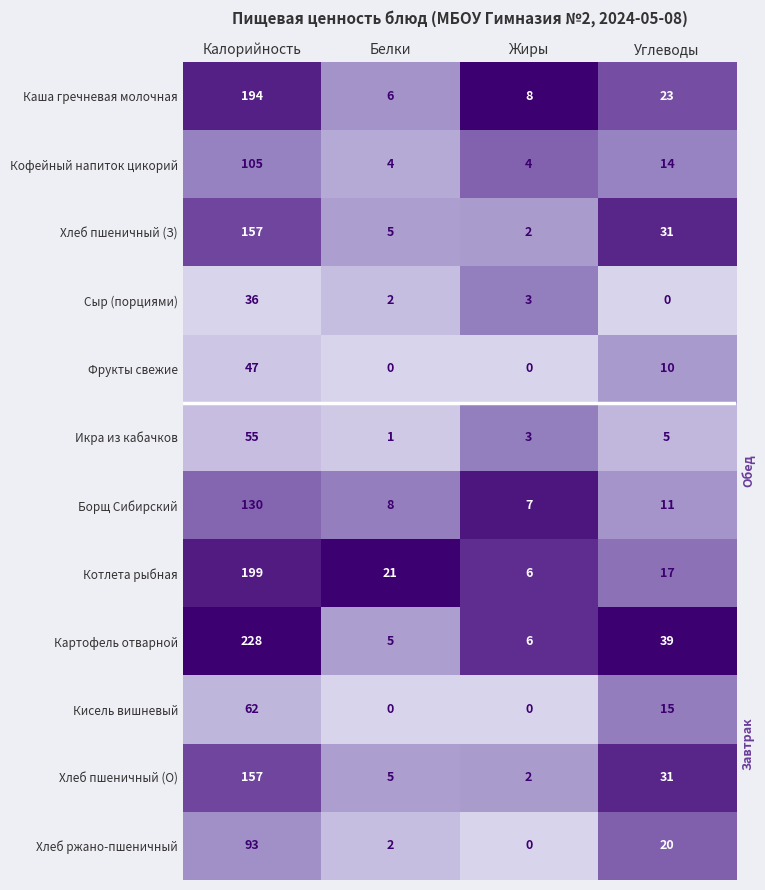

The Каша гречневая молочная series shows 23 at Углеводы. True or false?

True